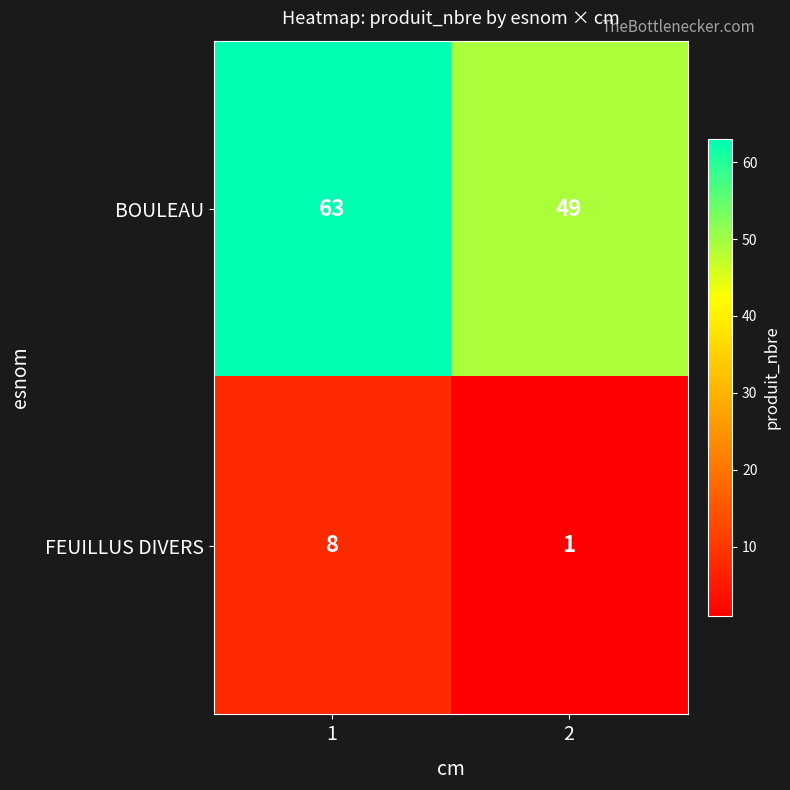

List the series in order of their peak value, highest first.

BOULEAU, FEUILLUS DIVERS